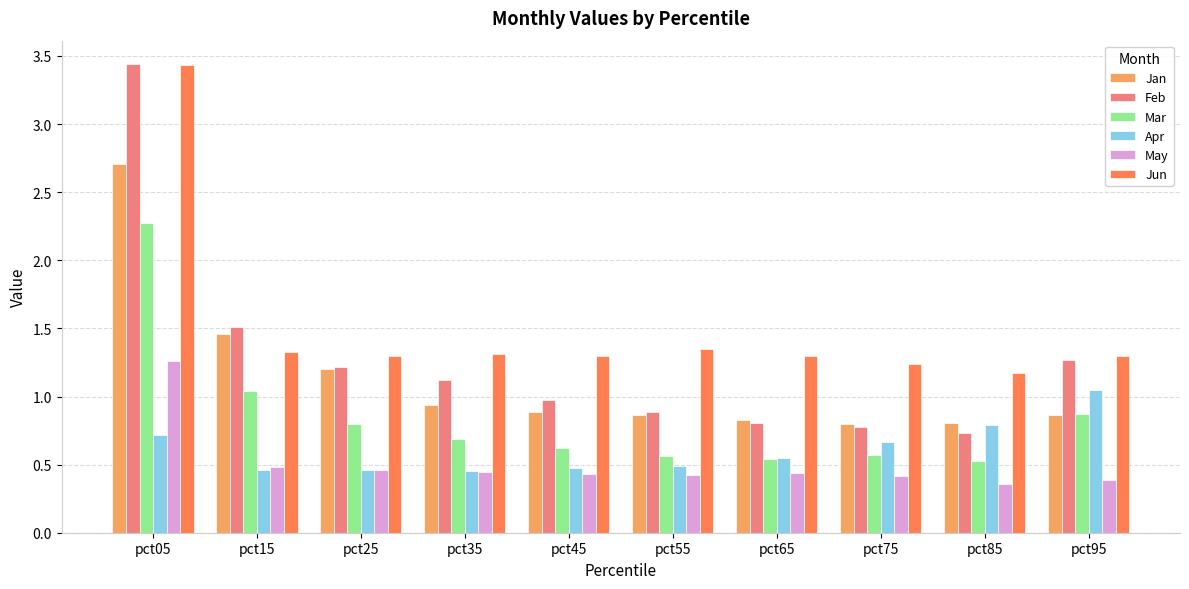

What is the highest value of the Mar series?

2.3